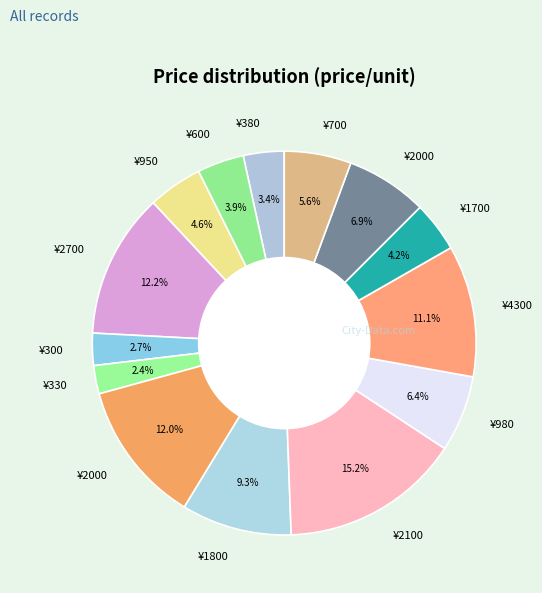

How many segments does this pie chart have?

14